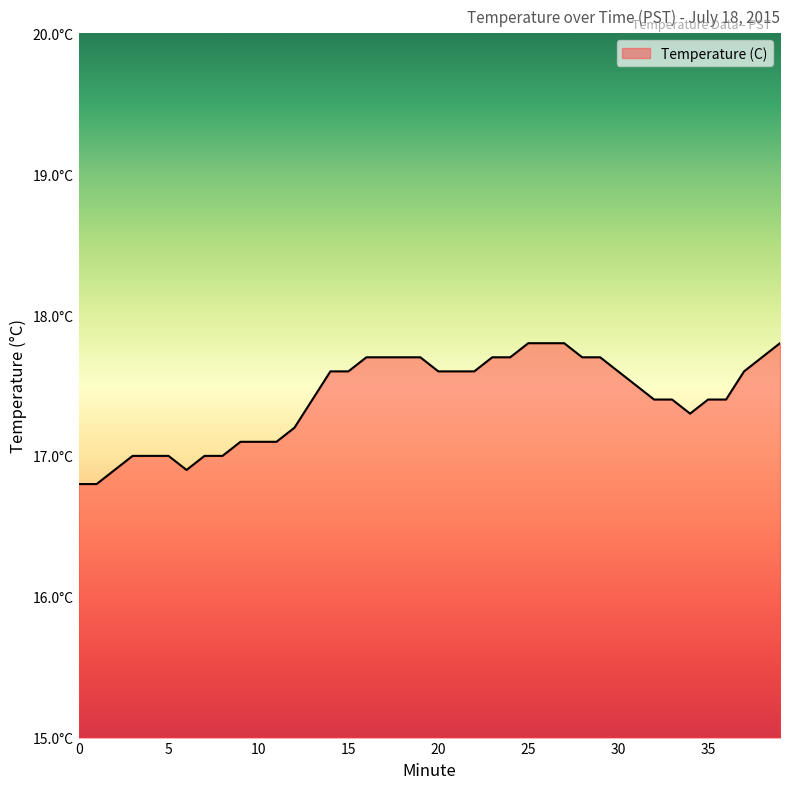

Does the chart display data point markers on the line(s)?

No